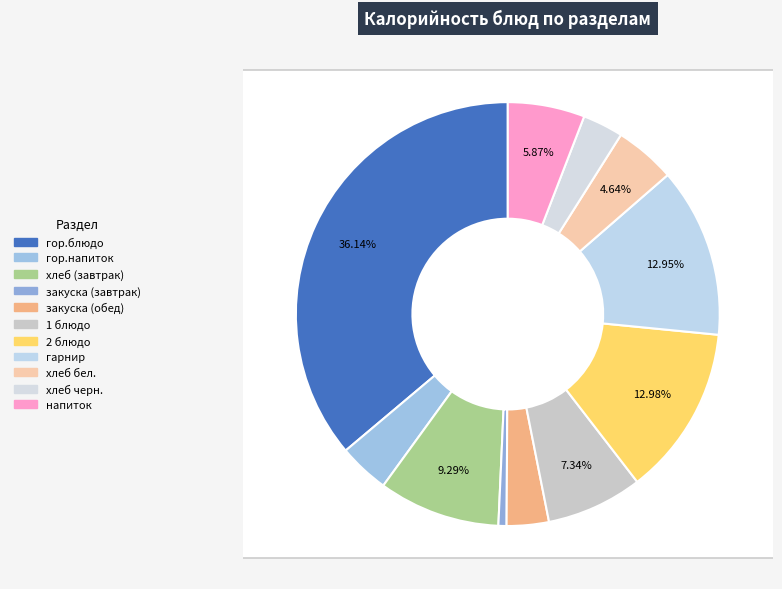

What is the change in value from гор.блюдо to 2 блюдо?

-359.1